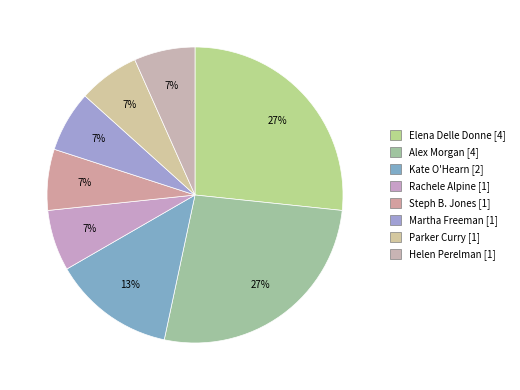

How many slices are in this pie chart?

8